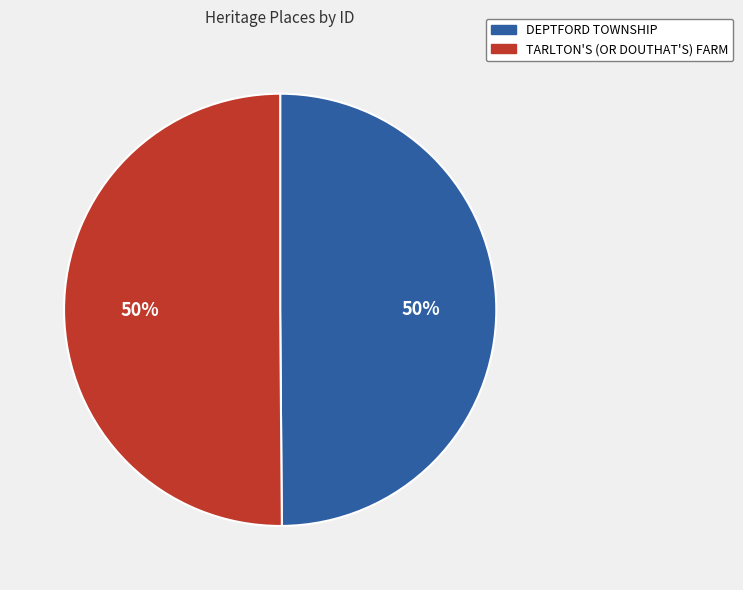

To the nearest percent, what portion does DEPTFORD TOWNSHIP represent?

50%